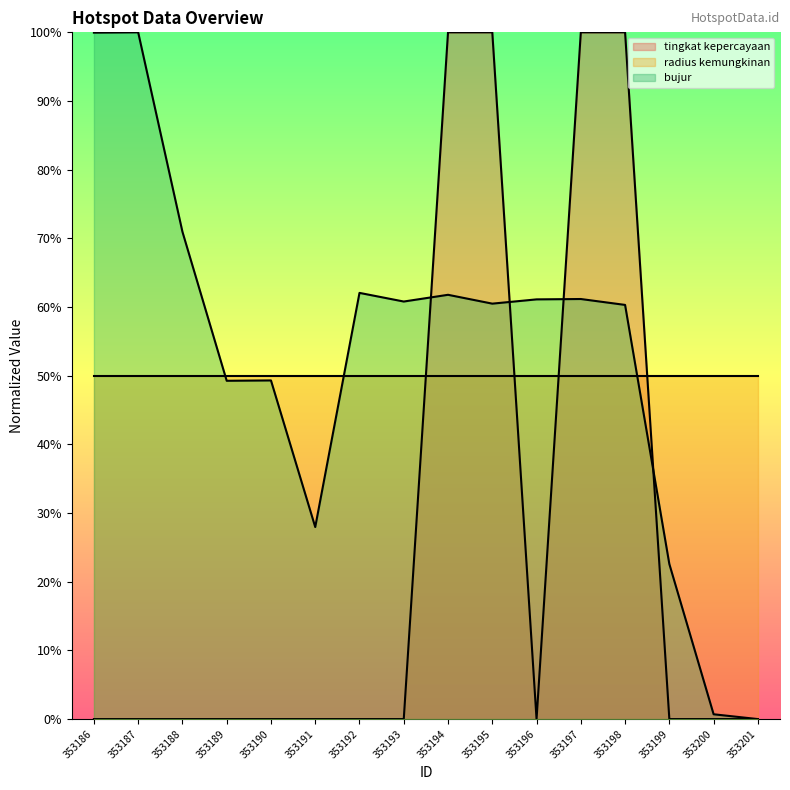

True or false: tingkat kepercayaan and bujur cross at least once.

True